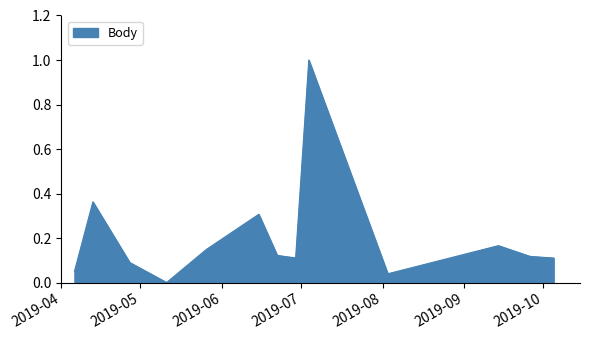

What is the greatest value displayed?

1.0